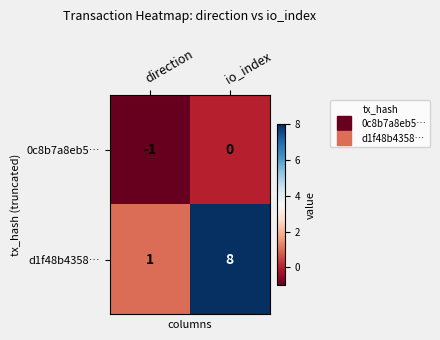

Reading left to right, what are all the values shown in this chart?

0c8b7a8eb5…: -1	0
d1f48b4358…: 1	8